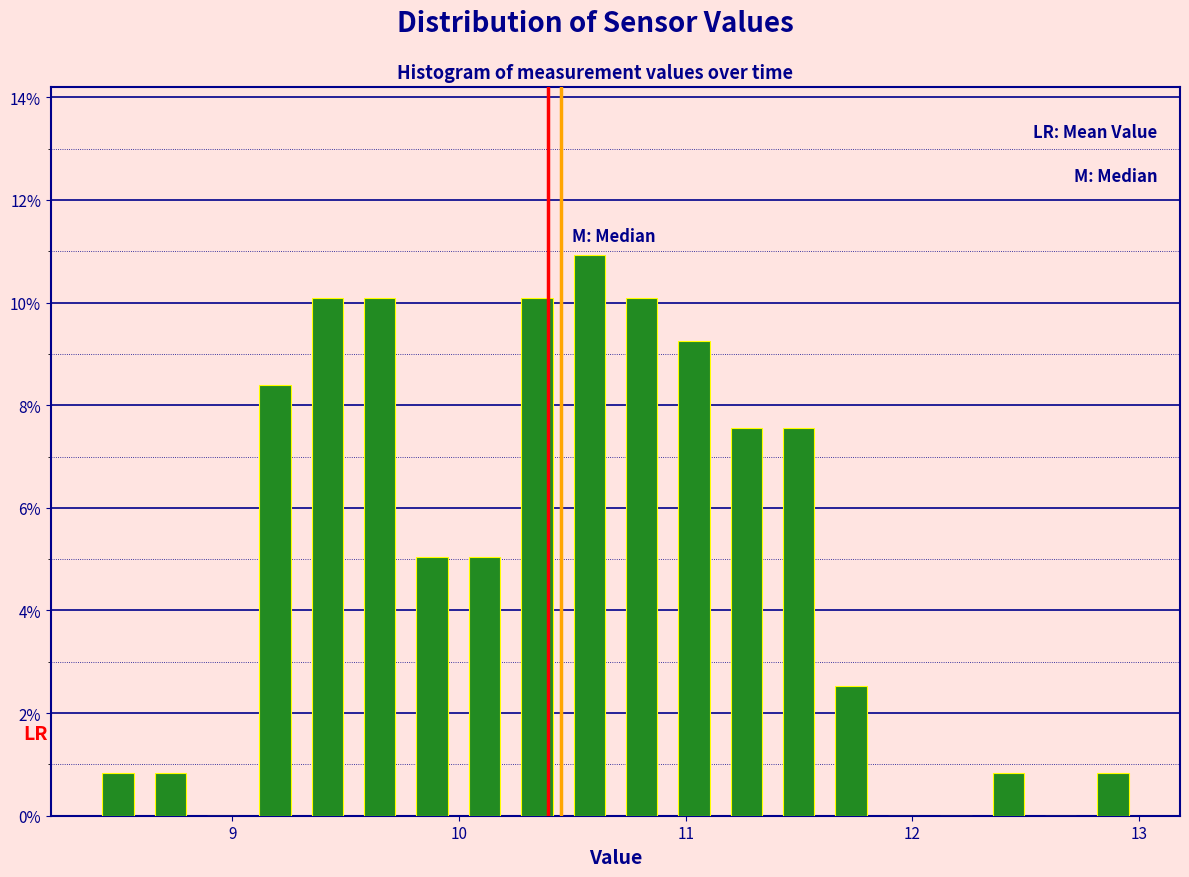

Read against the x-axis, roughly where is the centre of the tallest bar?

10.6